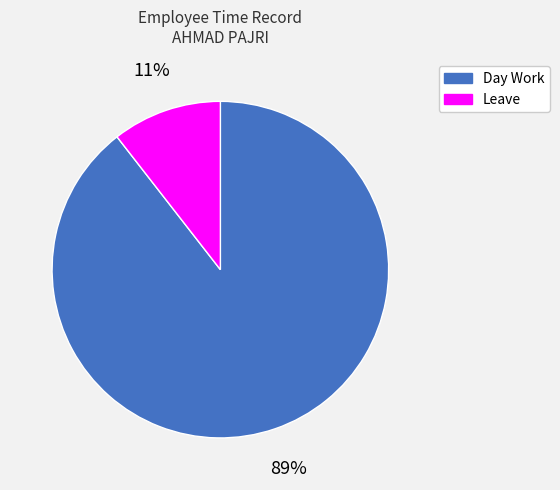

To the nearest percent, what is the combined percentage of Day Work and Leave?

100%